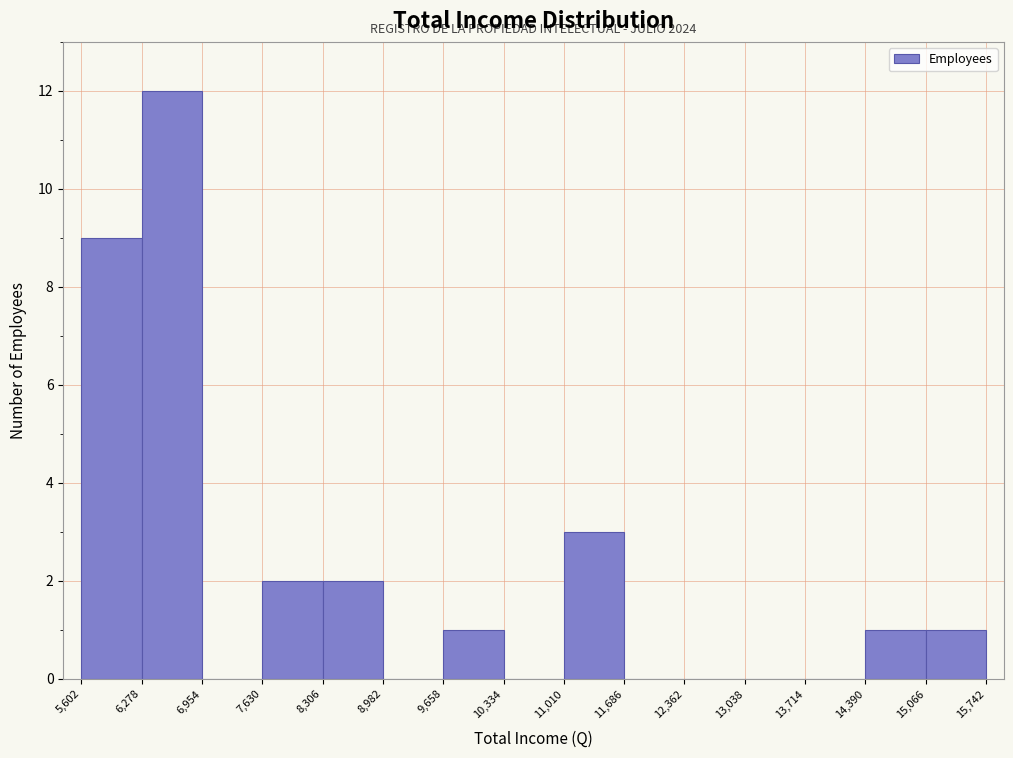

Over which range of the x-axis is the bar tallest?

6,278 to 6,954